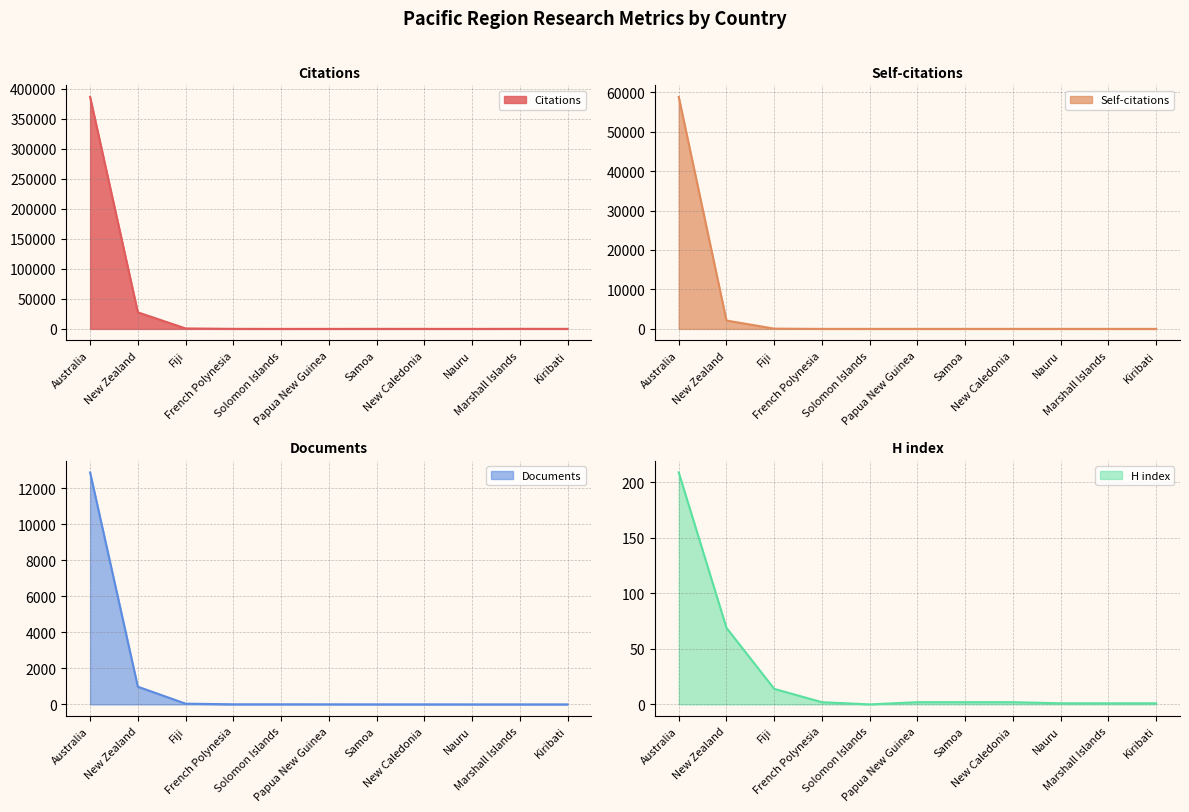

True or false: Documents and H index intersect in this chart.

False